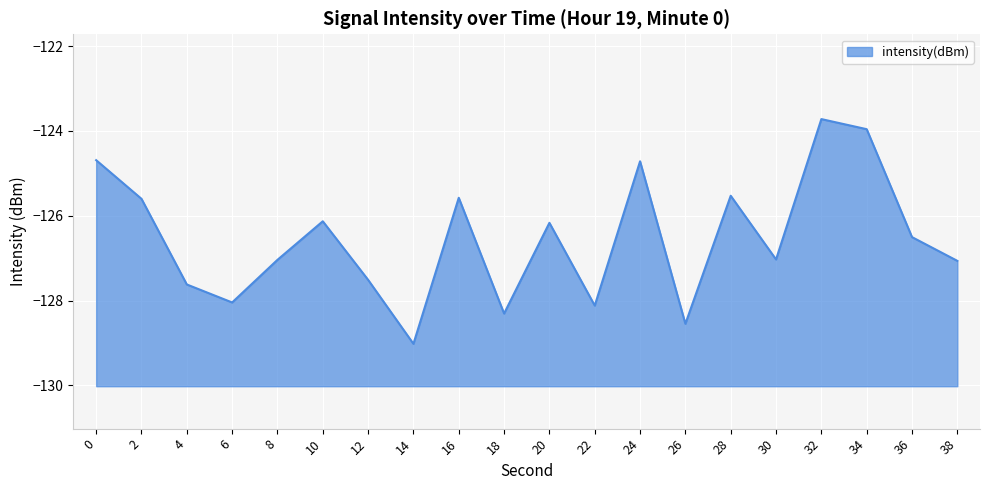

Reading left to right, transcribe all the data shown in this chart.

-124.7	-125.6	-127.6	-128.0	-127.0	-126.1	-127.5	-129.0	-125.6	-128.3	-126.2	-128.1	-124.7	-128.5	-125.5	-127.0	-123.7	-124.0	-126.5	-127.1